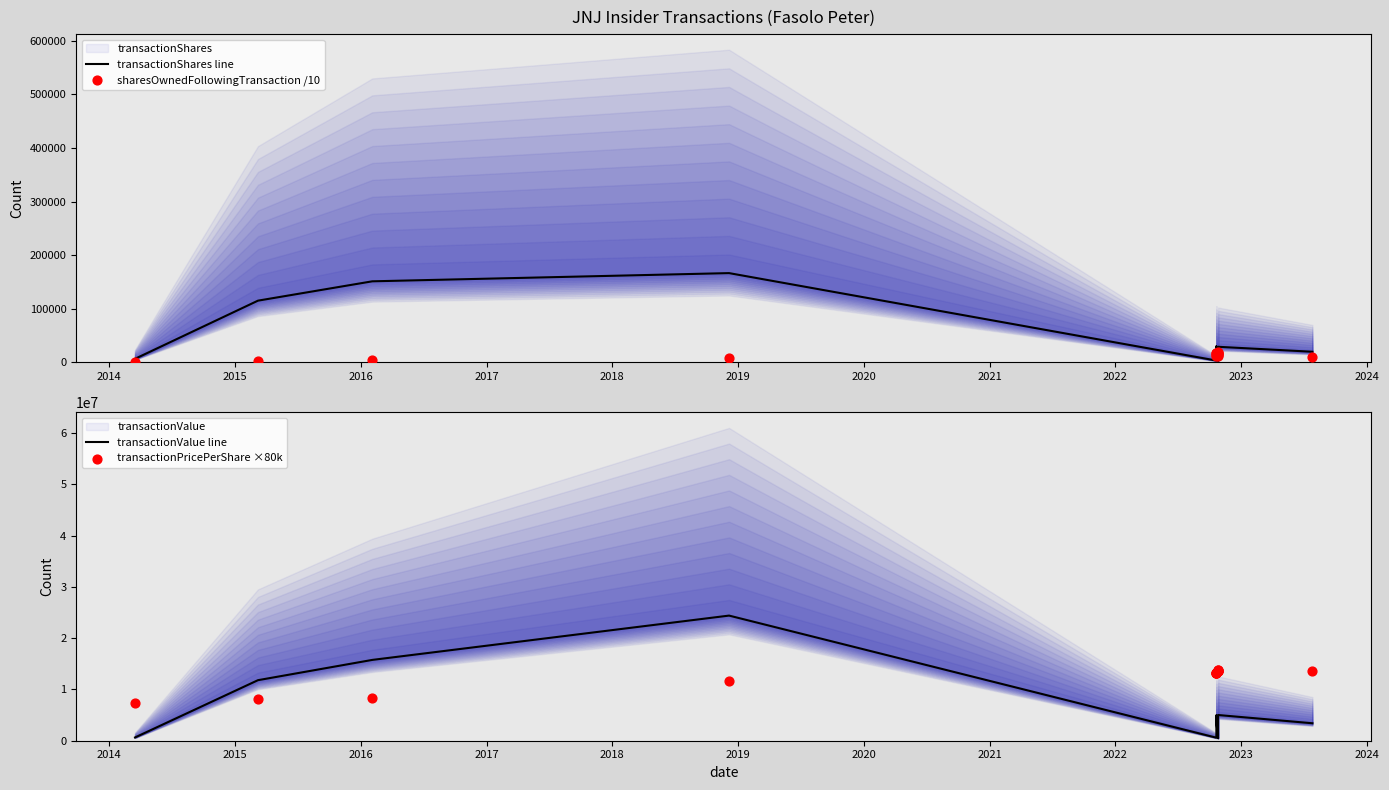

Which series reaches the maximum Y coordinate?

transactionValue line